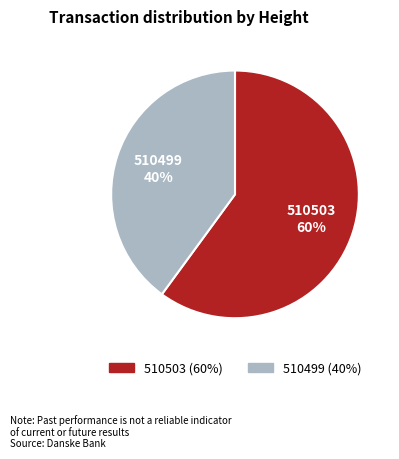

Count the number of slices in the pie.

2